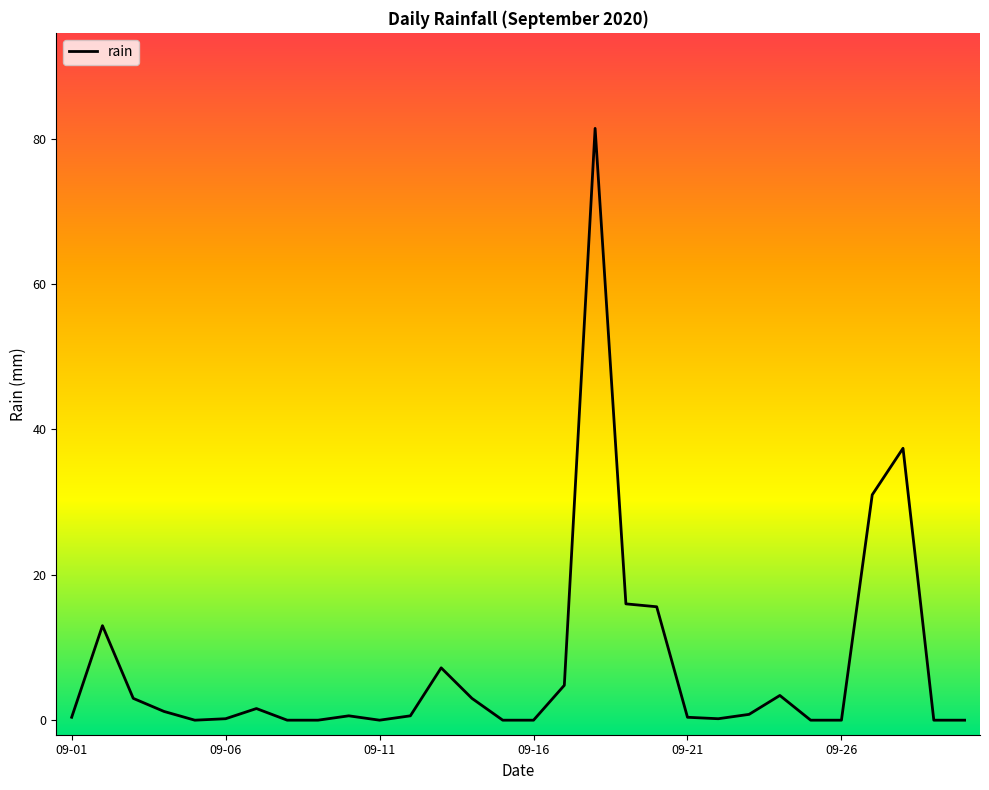

What is the maximum value shown in the chart?

81.4